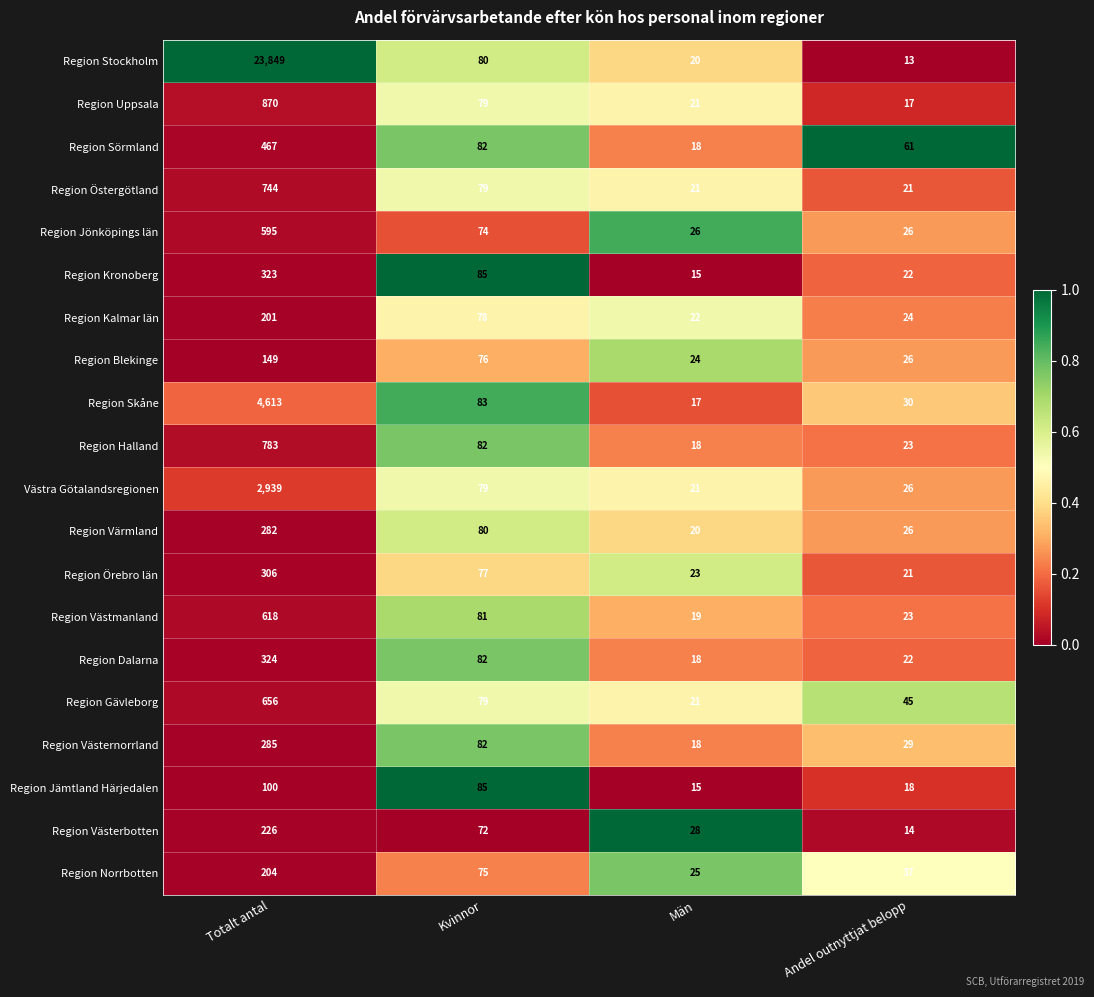

Which series has the widest spread of values?

Region Stockholm